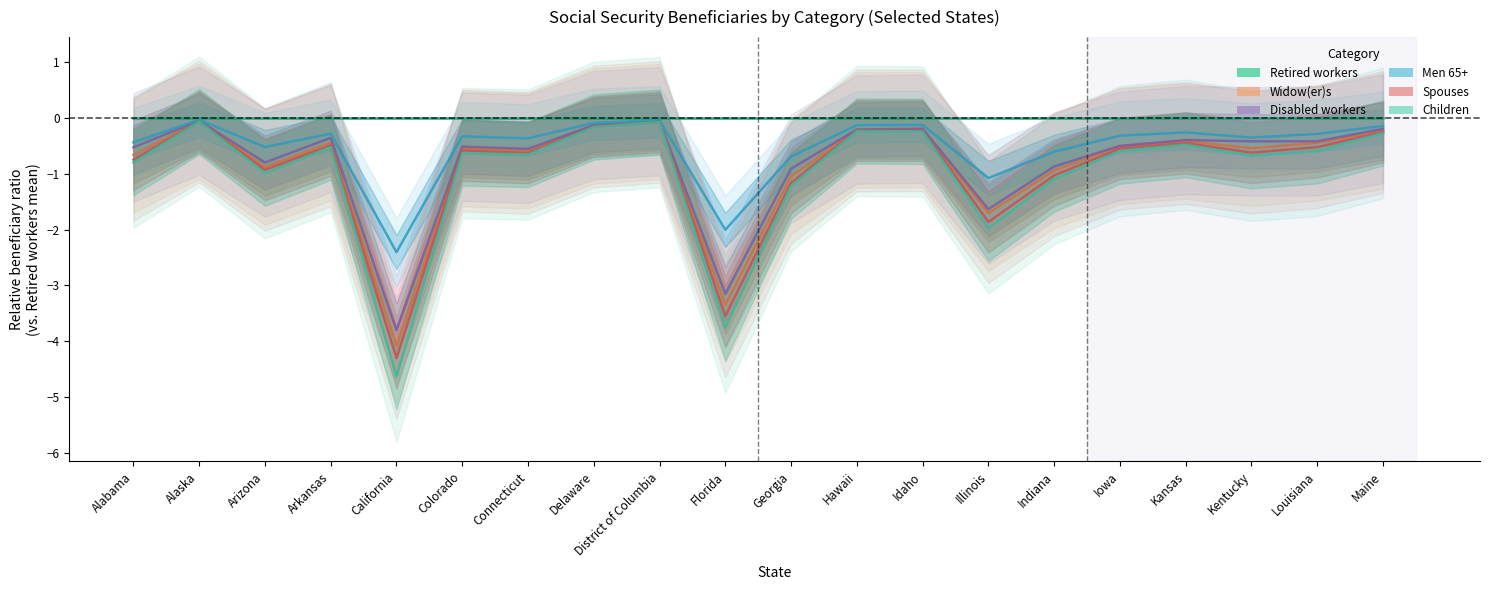

True or false: Spouses and Widow(er)s cross at least once.

False